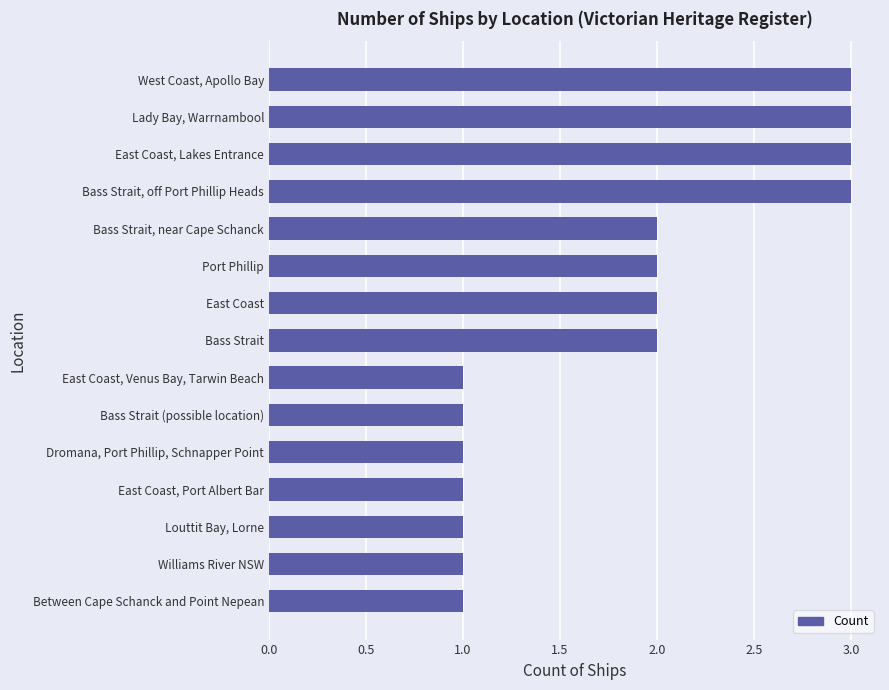

Are the bars grouped side by side (vs. stacked)?

No